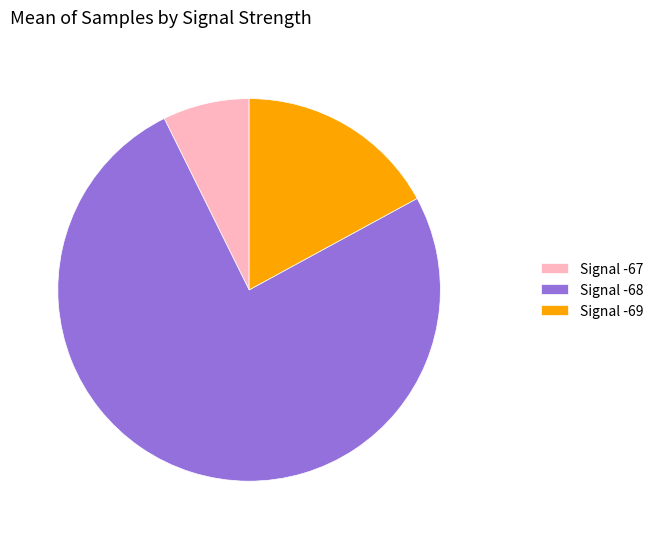

Approximately how many times larger is the value at Signal -69 compared to Signal -67?

2.3